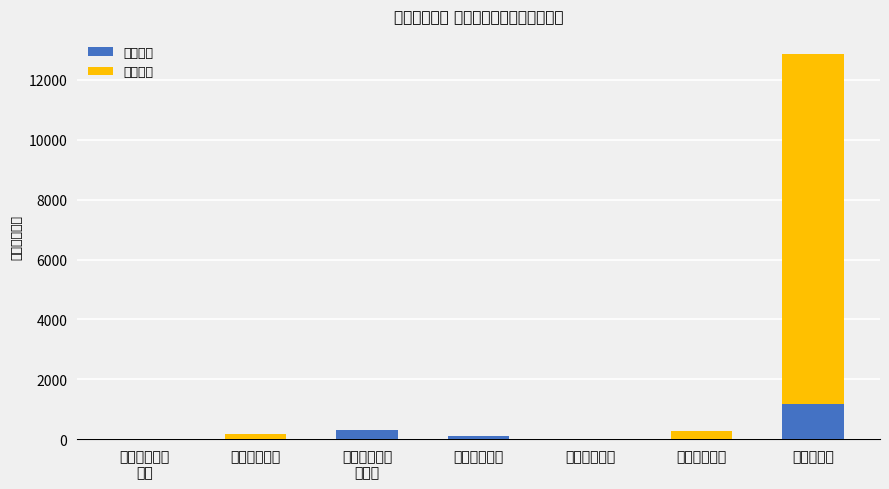

Which series has the largest total across all categories?

项目支出